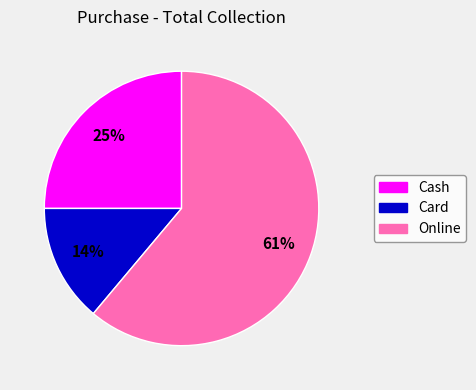

Which slice represents more than half of the pie?

Online